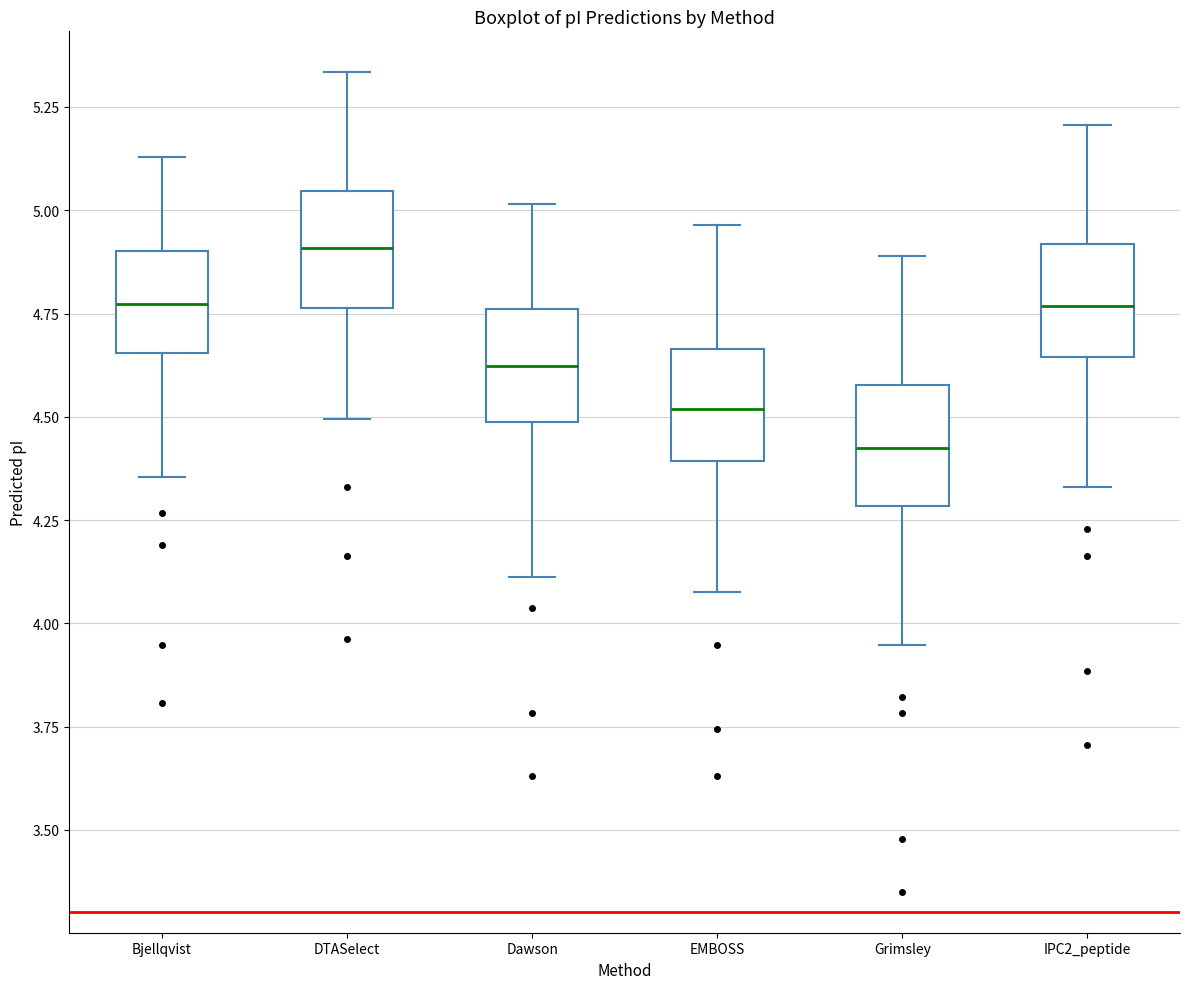

Which box has the lowest median line?

Grimsley